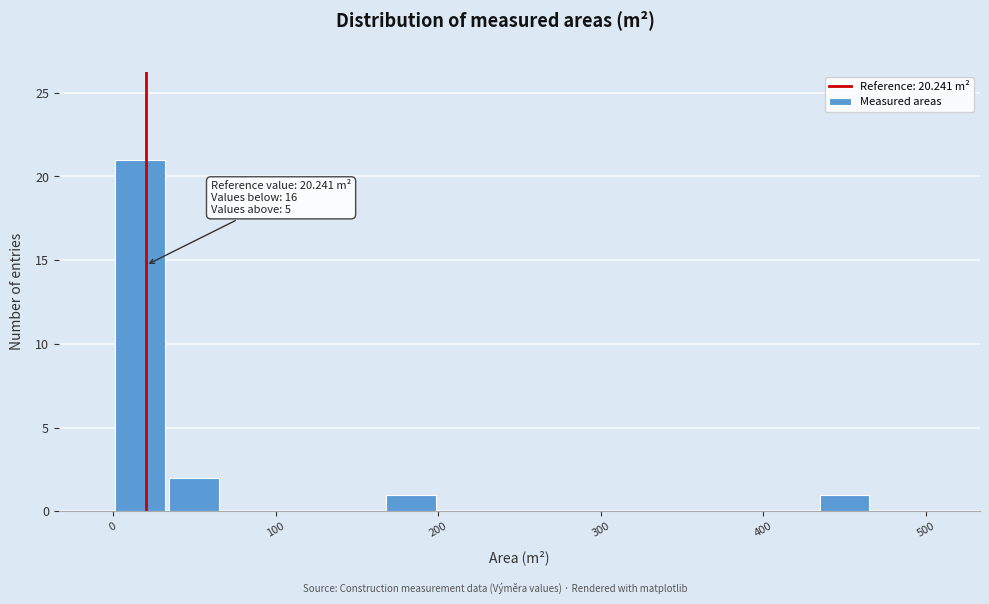

Read against the x-axis, roughly where is the centre of the tallest bar?

20